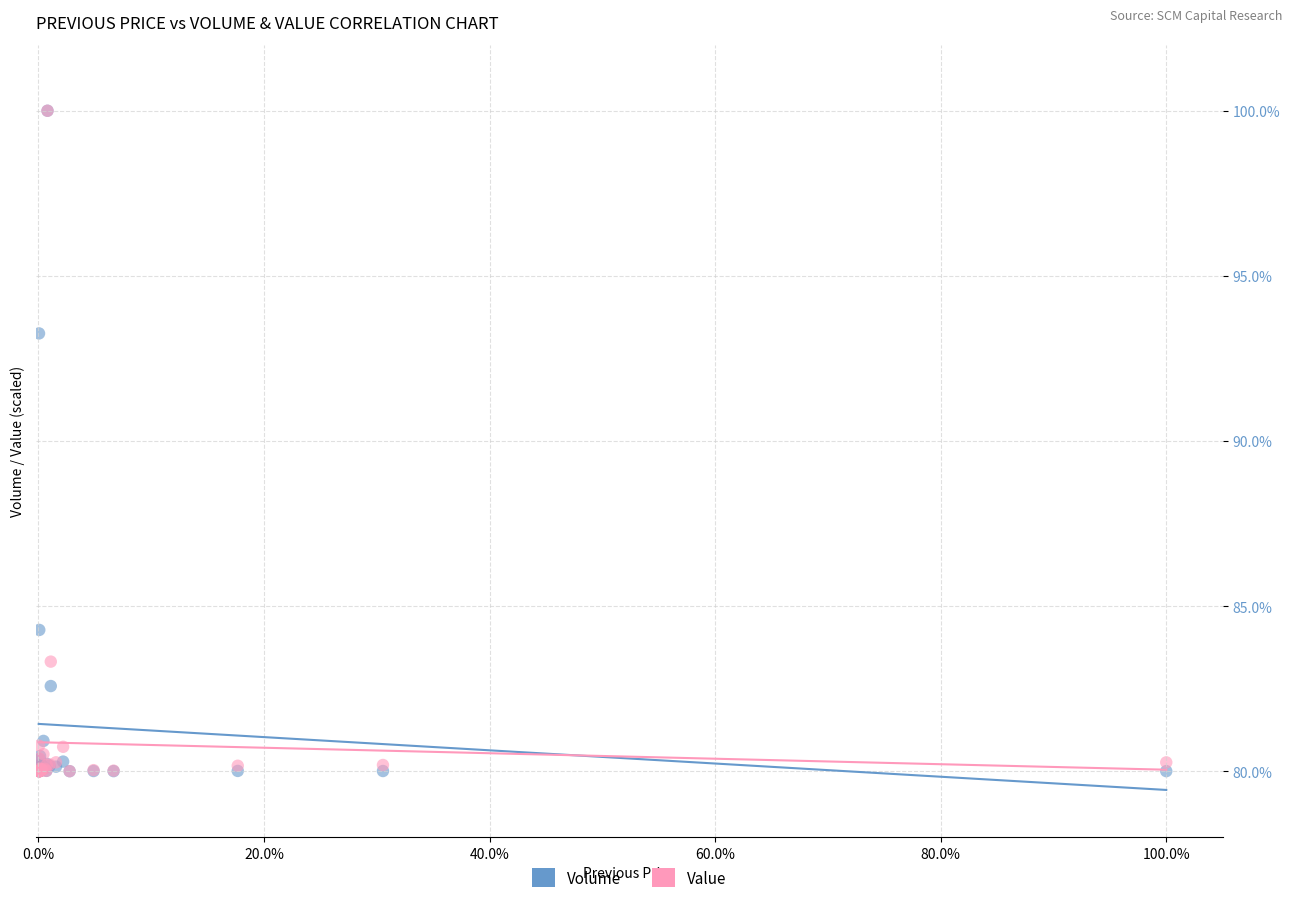

In the Volume series, what Y value is closest to 90?

93.3